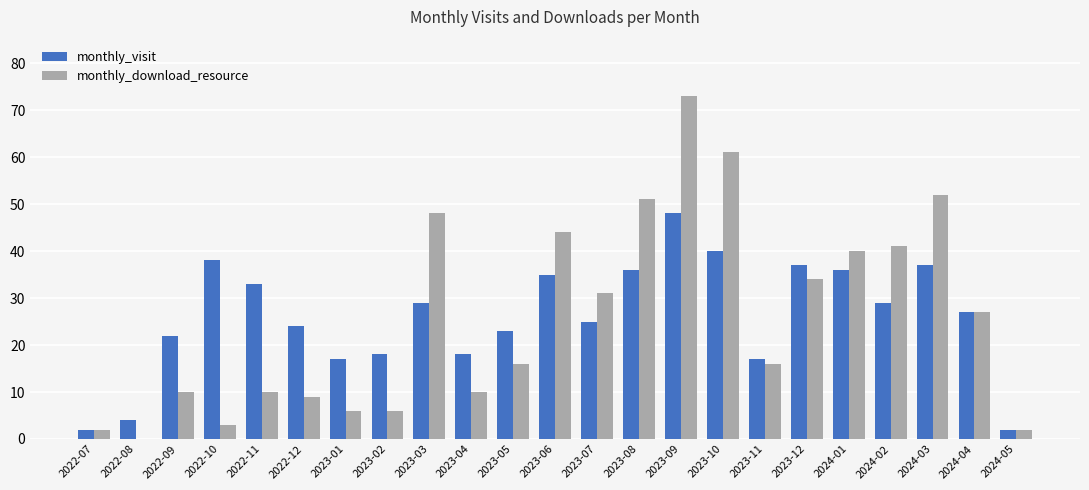

What is the average value of the monthly_visit series?

26